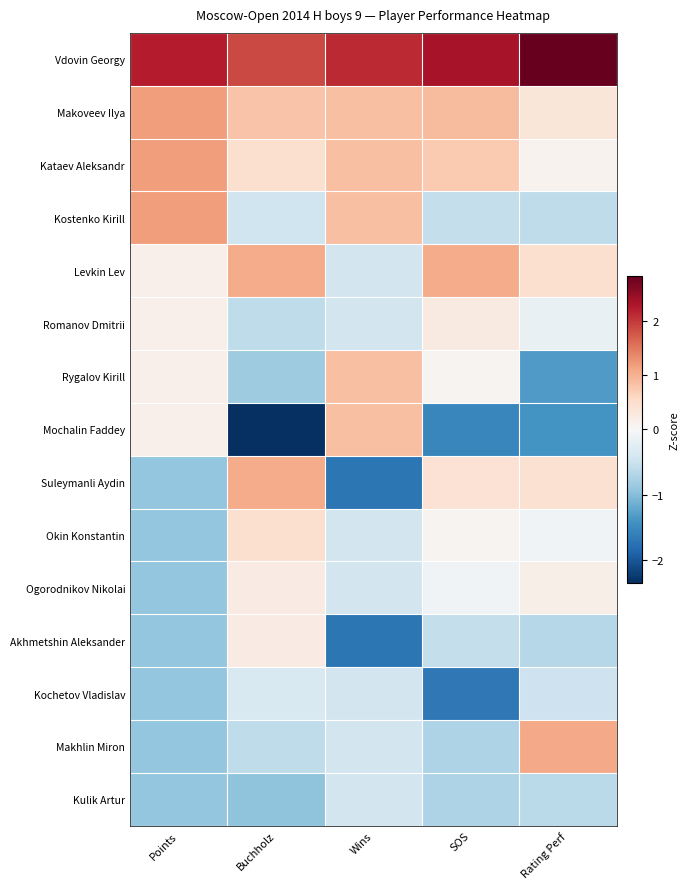

How many series are shown in this chart?

15